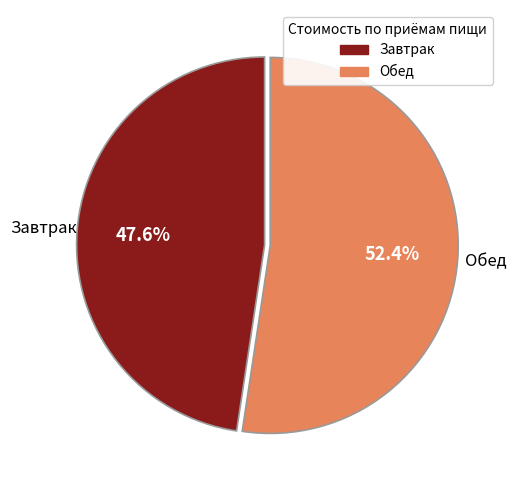

Does any single category account for the majority?

Yes